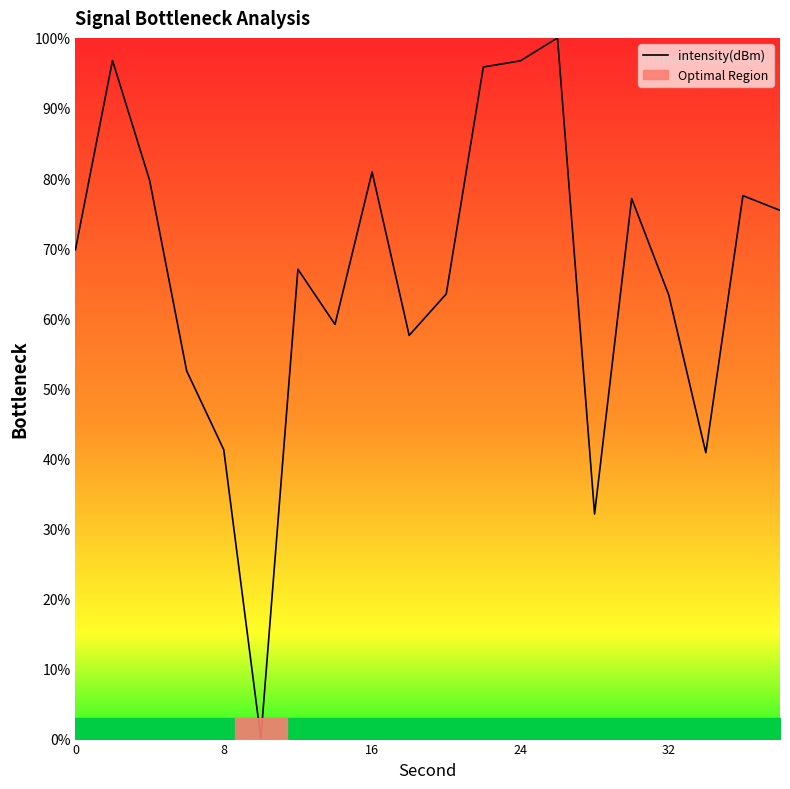

The value of intensity(dBm) at 24 is 96.7. True or false?

True